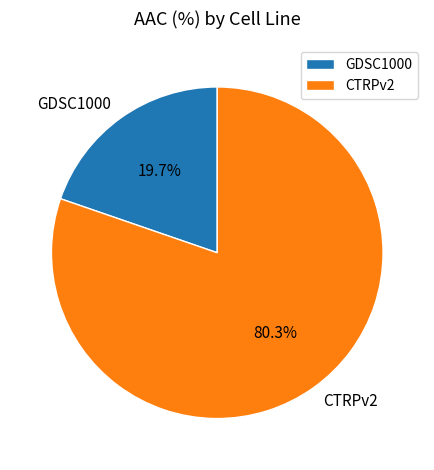

Which category has the biggest portion of the pie?

CTRPv2